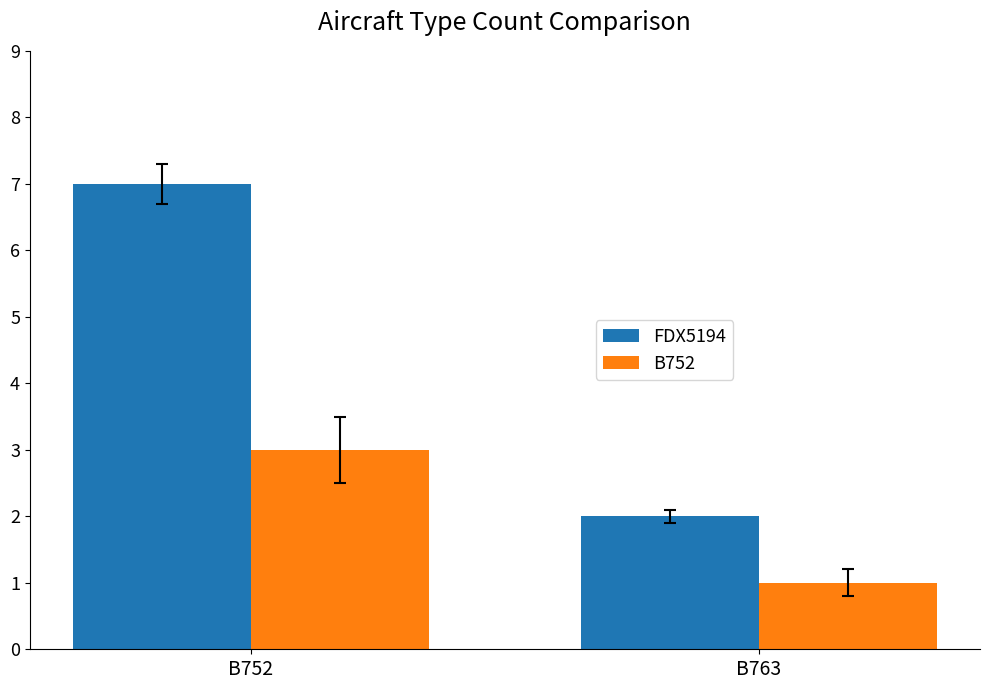

What is the value of the B752 bar at the 1st from the left?

3